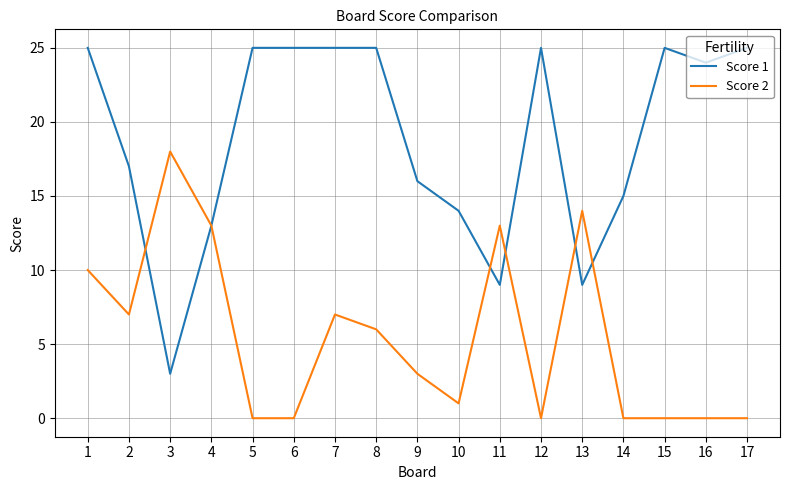

How many categories are shown in the chart?

17